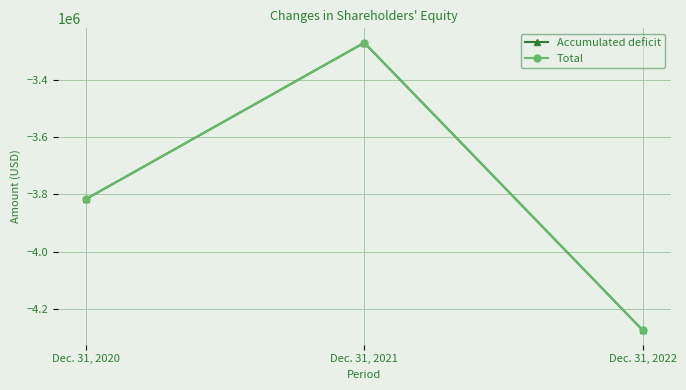

How many lines are shown in the chart?

2